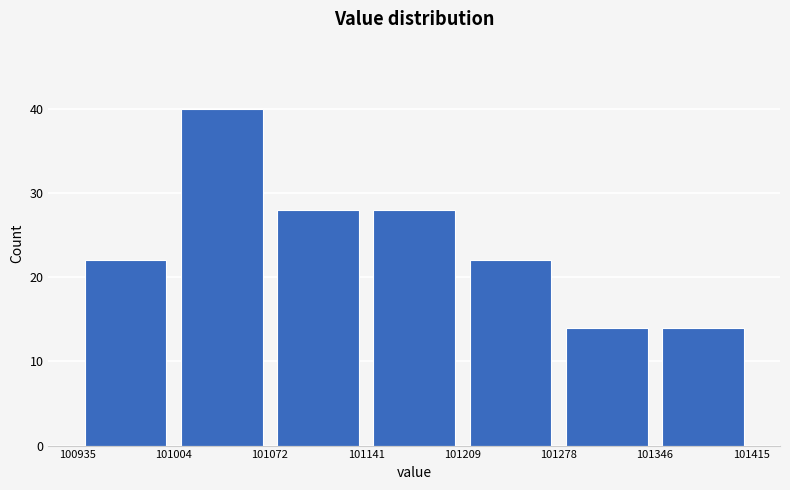

Reading left to right, transcribe this chart: for each bar, give the range it covers on the x-axis and its height. The values are not printed on the chart, so give them approximately, as read against the axis.

100935 to 101004: 22
101004 to 101072: 40
101072 to 101141: 28
101141 to 101209: 28
101209 to 101278: 22
101278 to 101346: 14
101346 to 101415: 14